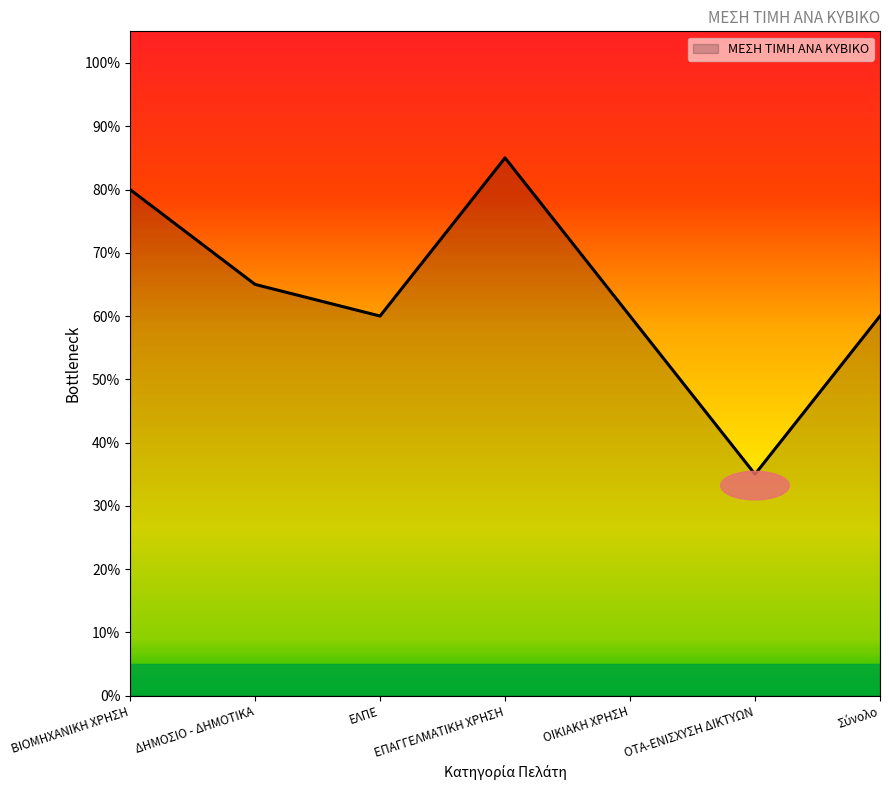

Does the chart have visible grid lines?

No